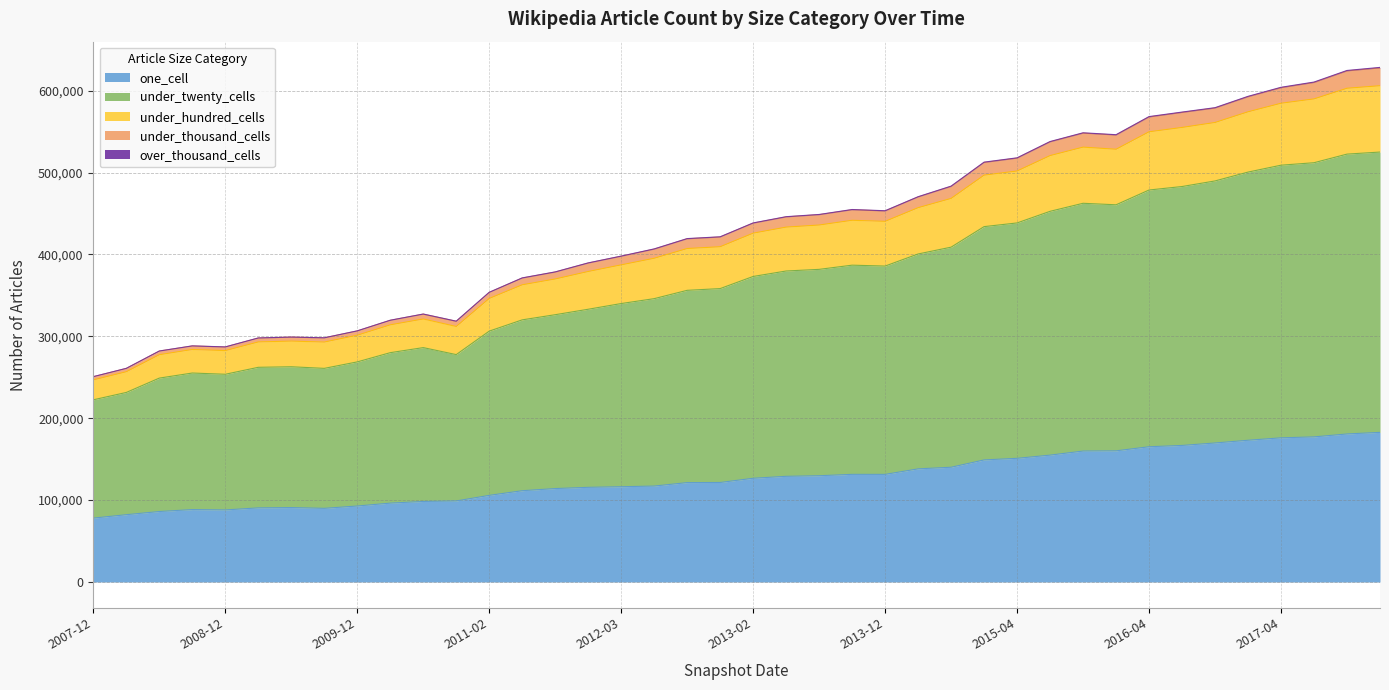

What is the lowest value of the one_cell series?

78003